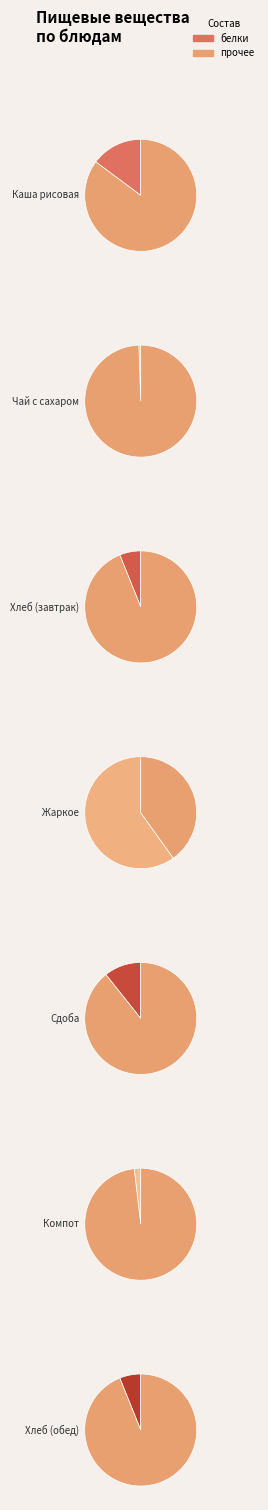

Is Сдоба обыкновенная the majority of the pie?

No